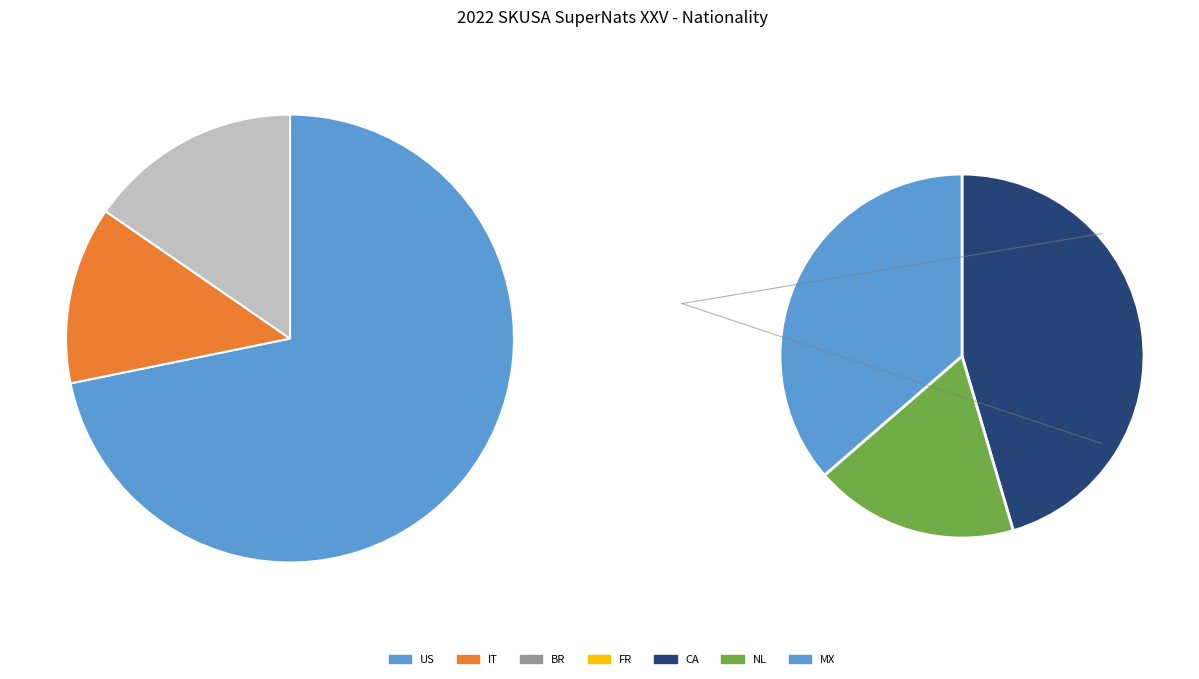

What is the smallest slice in the pie chart?

FR